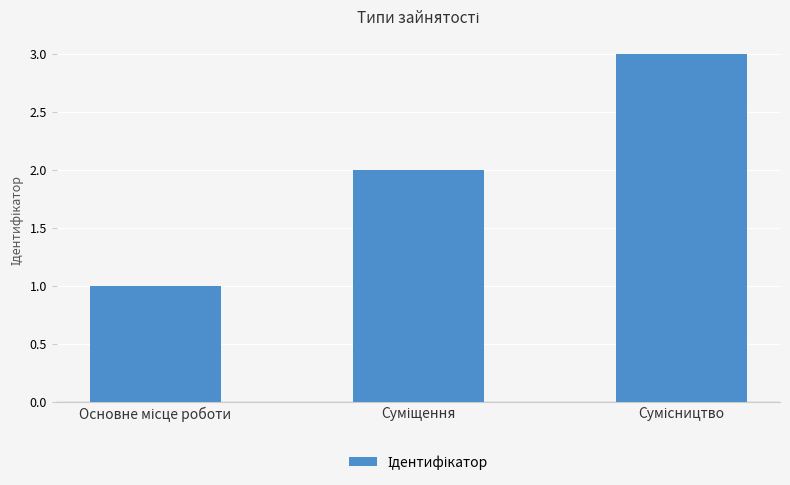

What is the sum of all values?

6